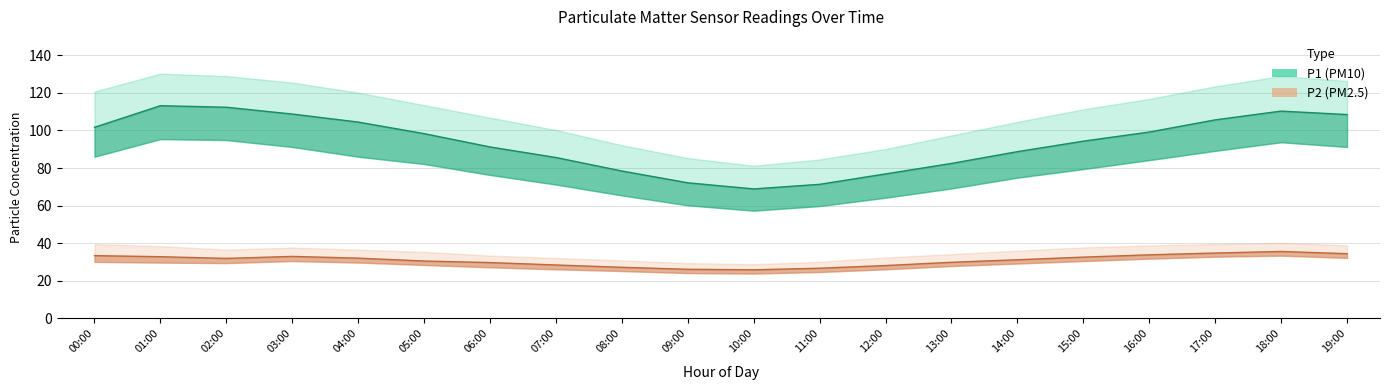

What is the difference between the second highest and minimum values in the P1 mean series?

43.4